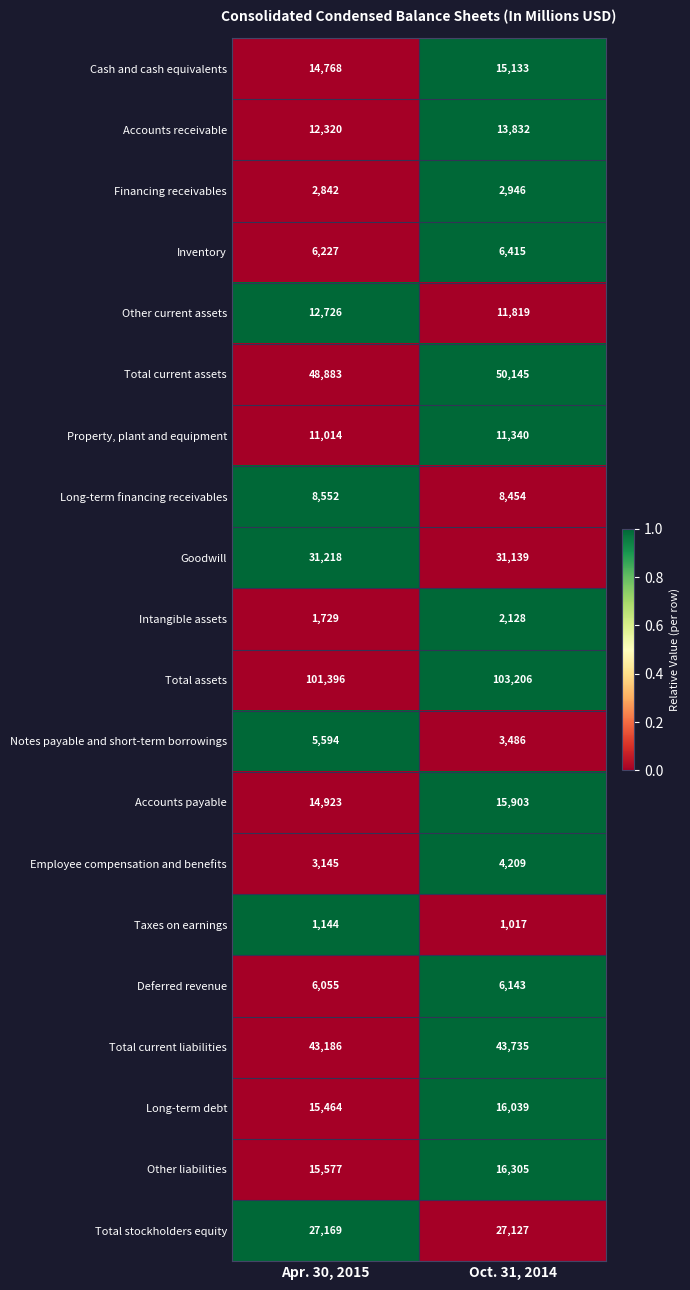

At which label is Accounts receivable closest to 13076?

Apr. 30, 2015